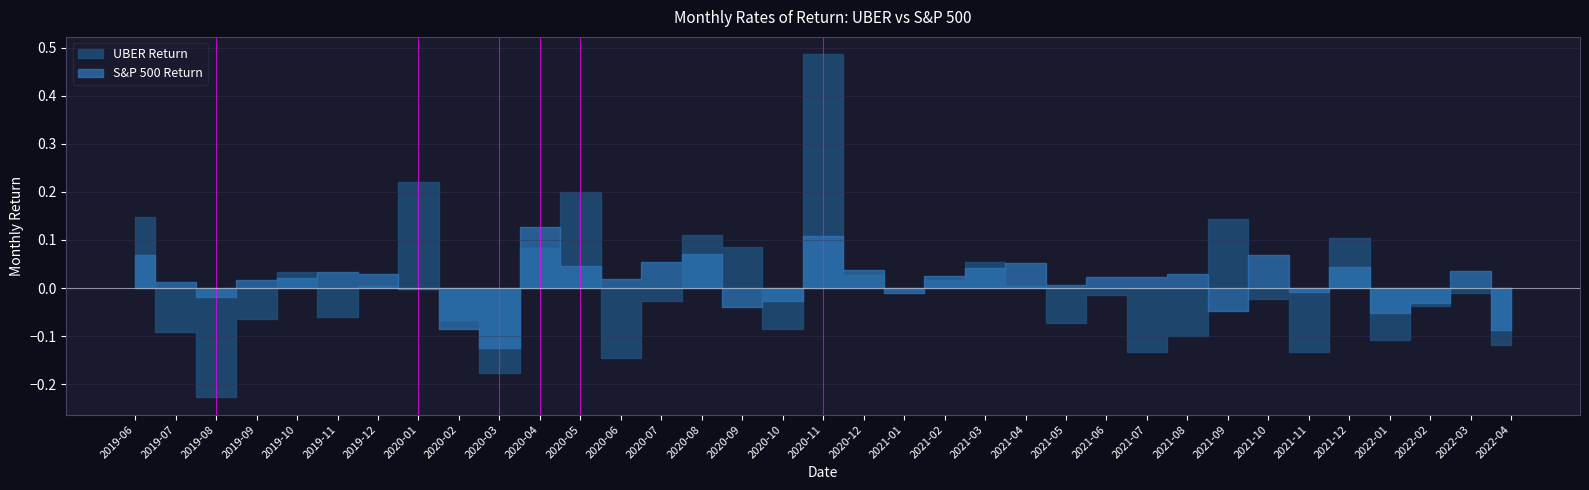

What is the approximate value of UBER Return at 2019-06?

0.1